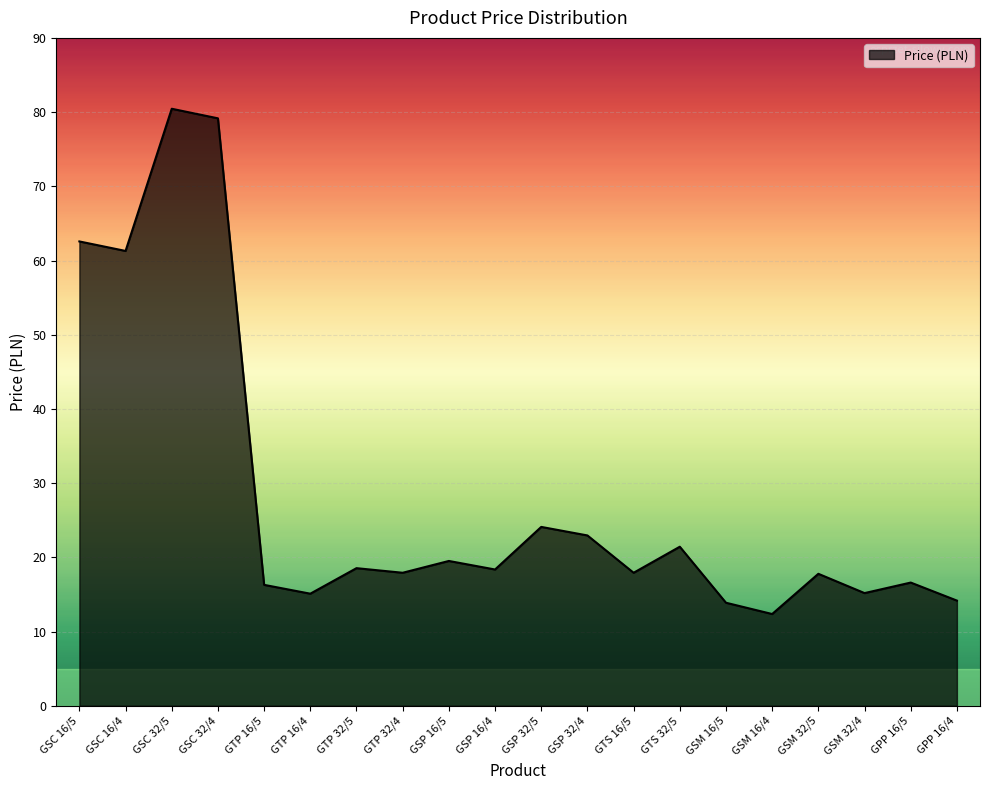

The chart shows a value of 15.1 at GTP 16/4. True or false?

True